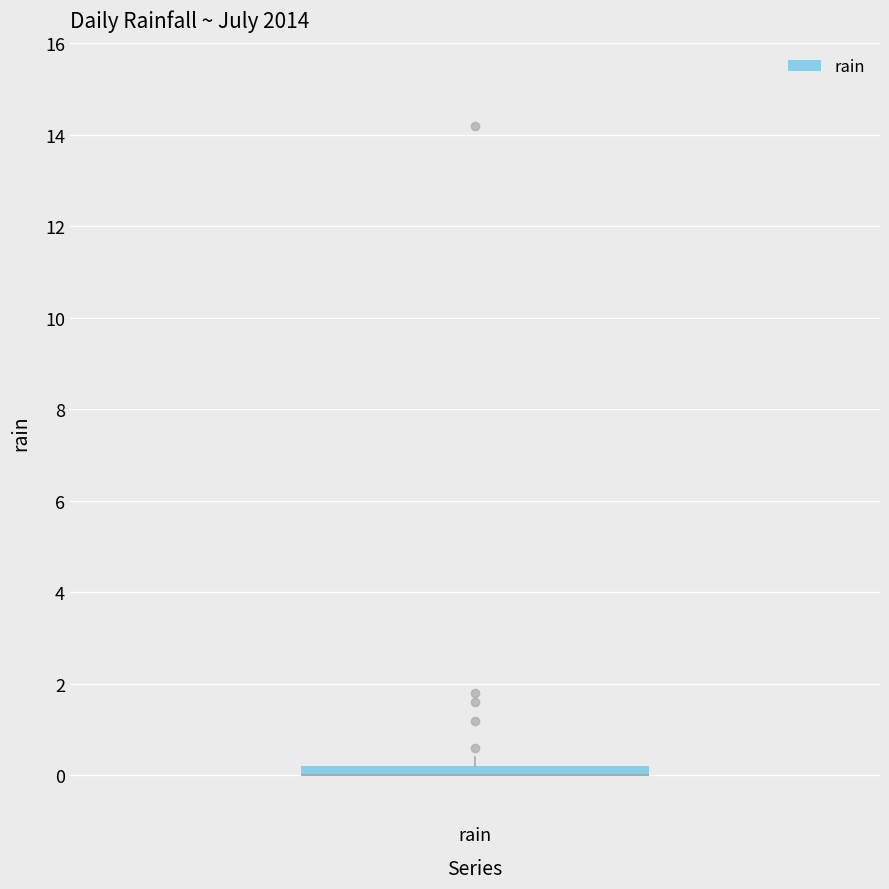

Where is the lower edge of the box for rain on the y-axis? The values are not printed on the chart, so give them approximately, as read against the axis.

0.0